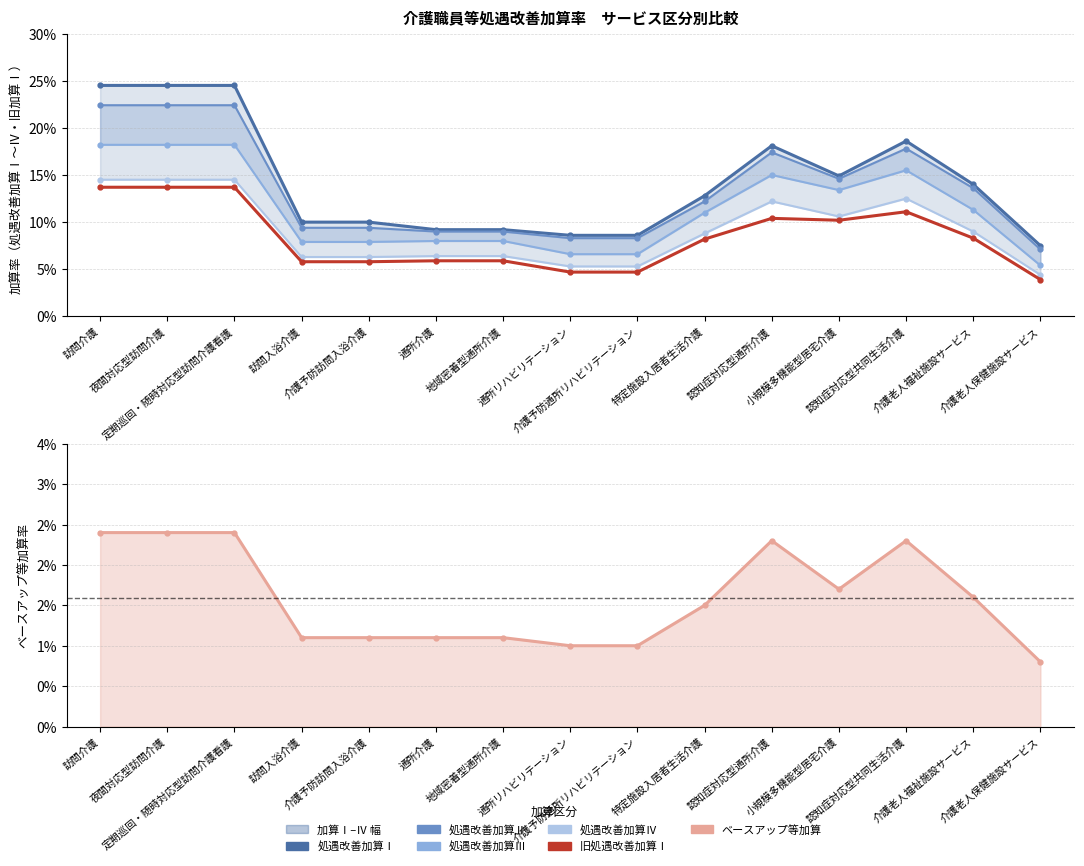

Reading left to right, transcribe all the data shown in this chart.

処遇改善加算Ⅰ: 0.2	0.2	0.2	0.1	0.1	0.1	0.1	0.1	0.1	0.1	0.2	0.1	0.2	0.1	0.1
処遇改善加算Ⅱ: 0.2	0.2	0.2	0.1	0.1	0.1	0.1	0.1	0.1	0.1	0.2	0.1	0.2	0.1	0.1
処遇改善加算Ⅲ: 0.2	0.2	0.2	0.1	0.1	0.1	0.1	0.1	0.1	0.1	0.1	0.1	0.2	0.1	0.1
処遇改善加算Ⅳ: 0.1	0.1	0.1	0.1	0.1	0.1	0.1	0.1	0.1	0.1	0.1	0.1	0.1	0.1	0.0
旧処遇改善加算Ⅰ: 0.1	0.1	0.1	0.1	0.1	0.1	0.1	0.0	0.0	0.1	0.1	0.1	0.1	0.1	0.0
ベースアップ等加算: 0.0	0.0	0.0	0.0	0.0	0.0	0.0	0.0	0.0	0.0	0.0	0.0	0.0	0.0	0.0